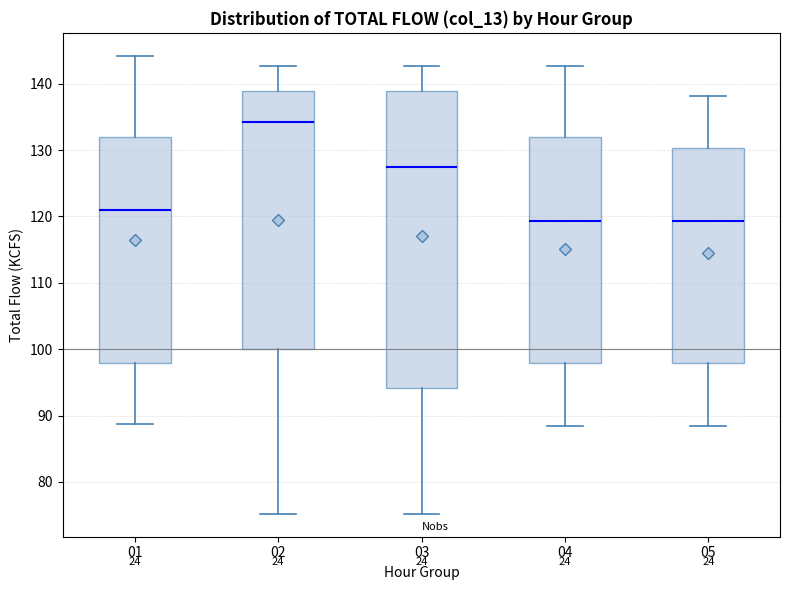

Where is the lower edge of the box at x = 03 on the y-axis? The values are not printed on the chart, so give them approximately, as read against the axis.

94